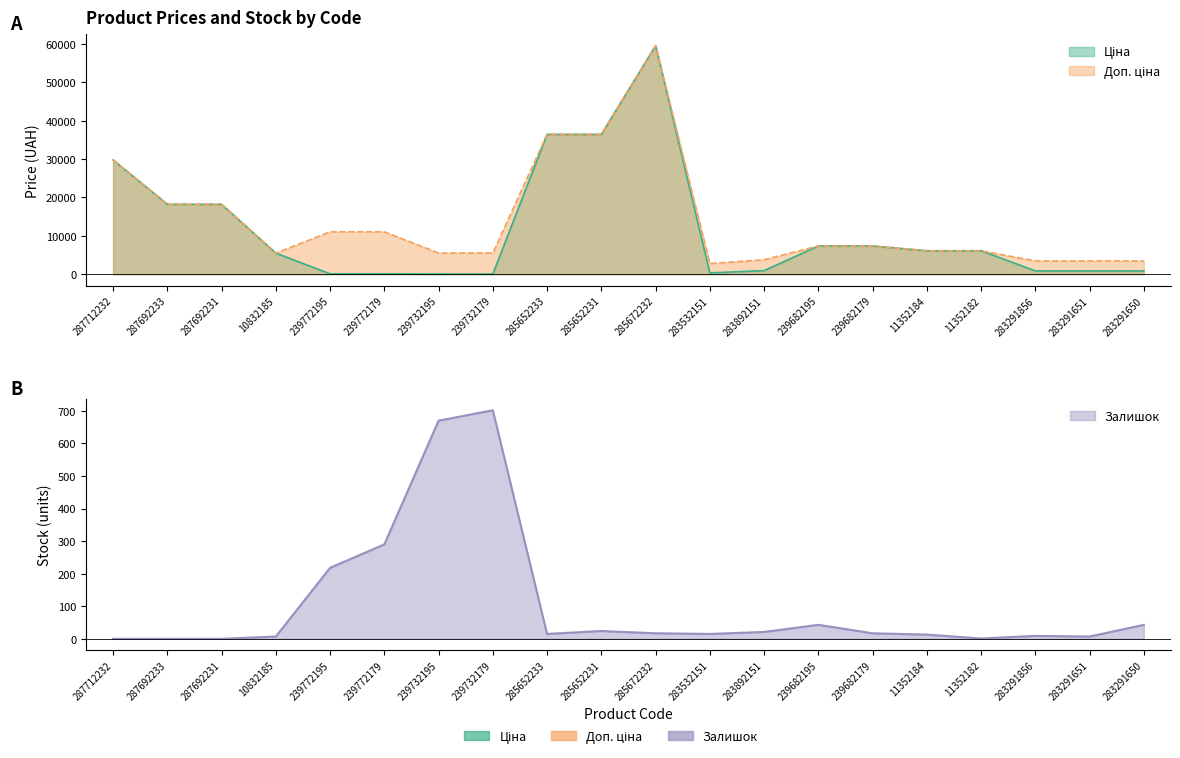

Which series has the largest total across all categories?

Доп. ціна